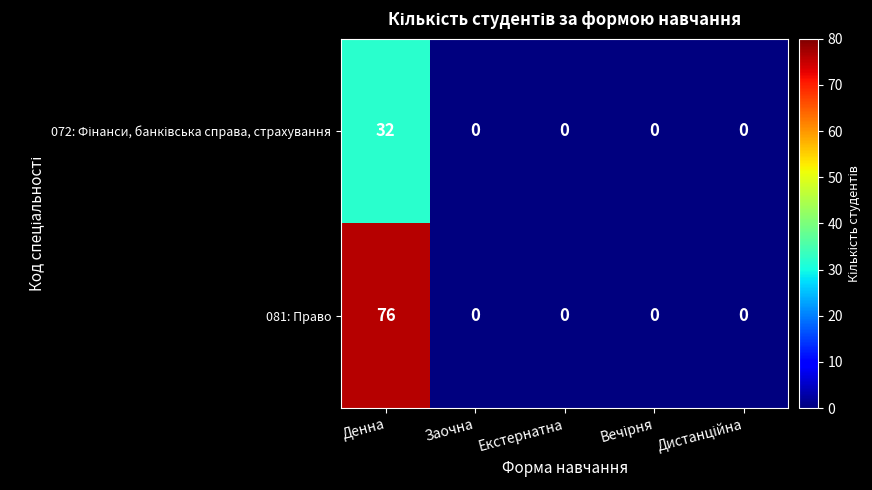

Which series has the largest total across all categories?

081: Право